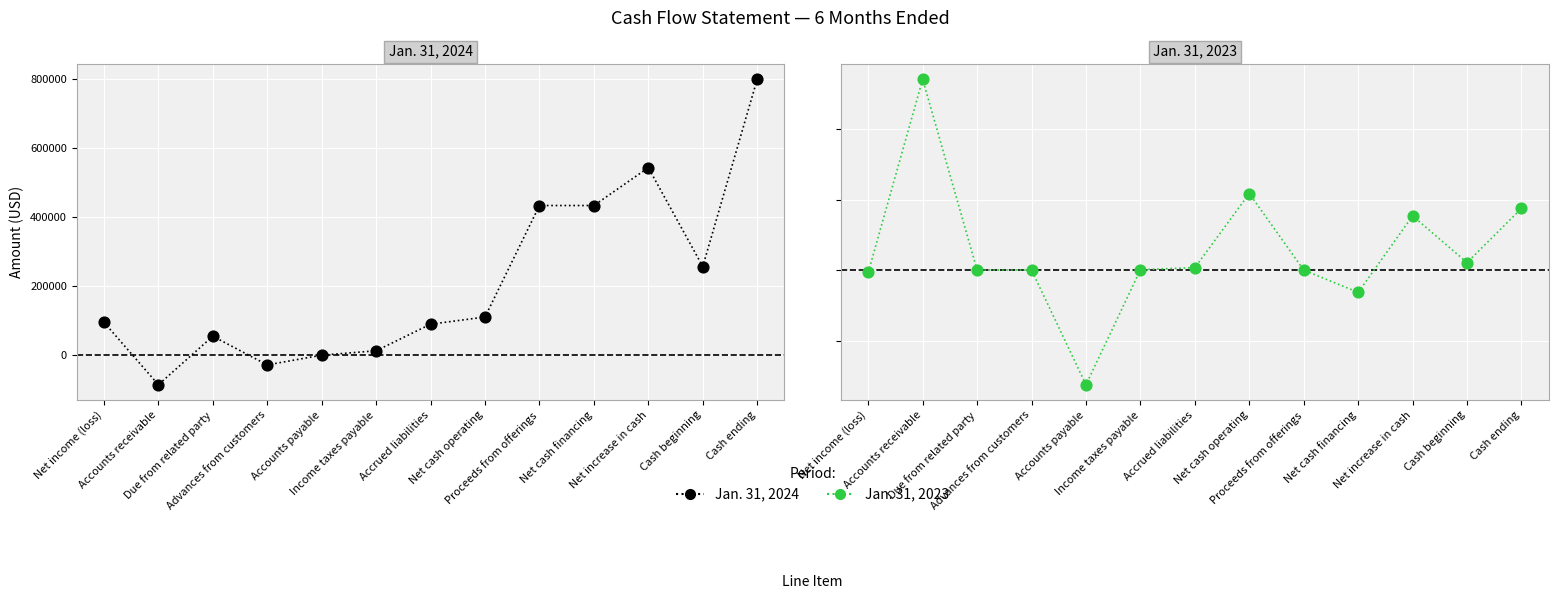

Is the value of Jan. 31, 2023 at Net cash financing greater than the value of Jan. 31, 2024 at Accrued liabilities?

No